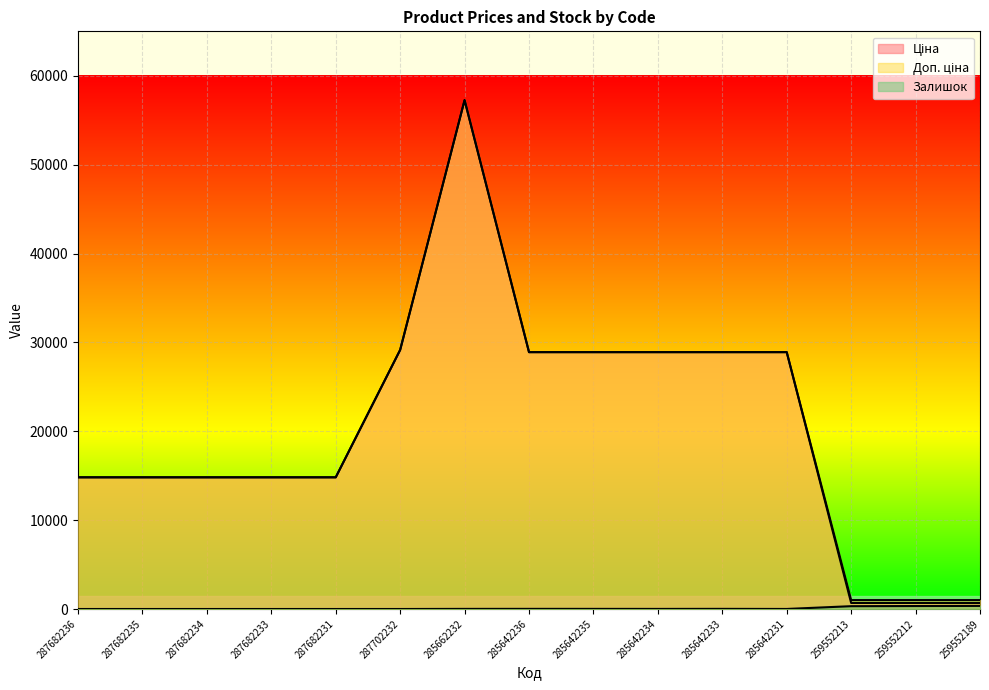

What is the greatest value displayed?

57258.0